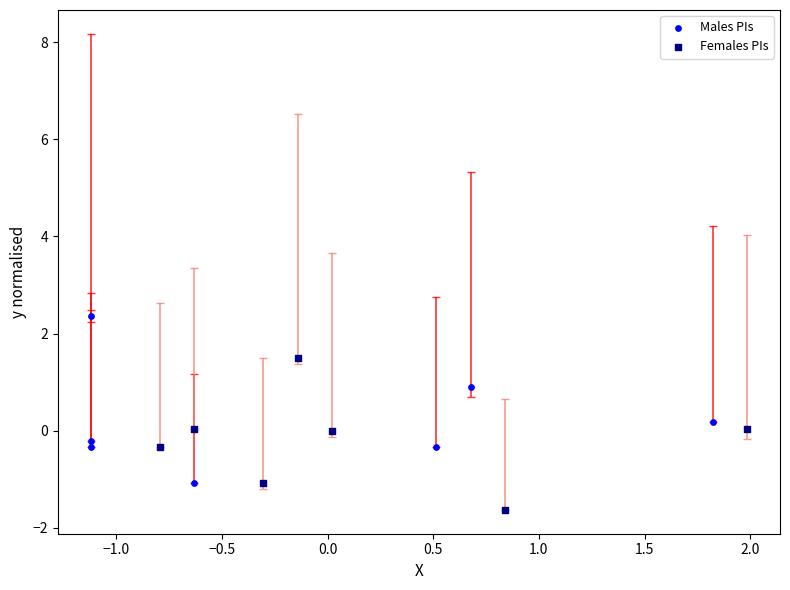

Which series has the widest spread of Y values?

Males PIs